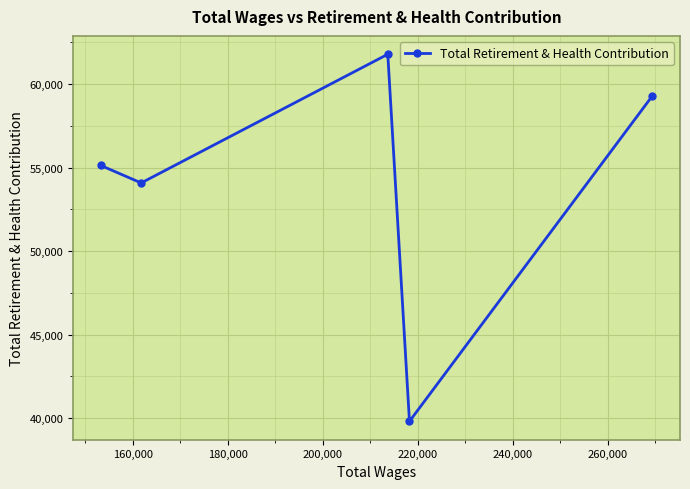

What is the value of the 3rd point from the left?

61788